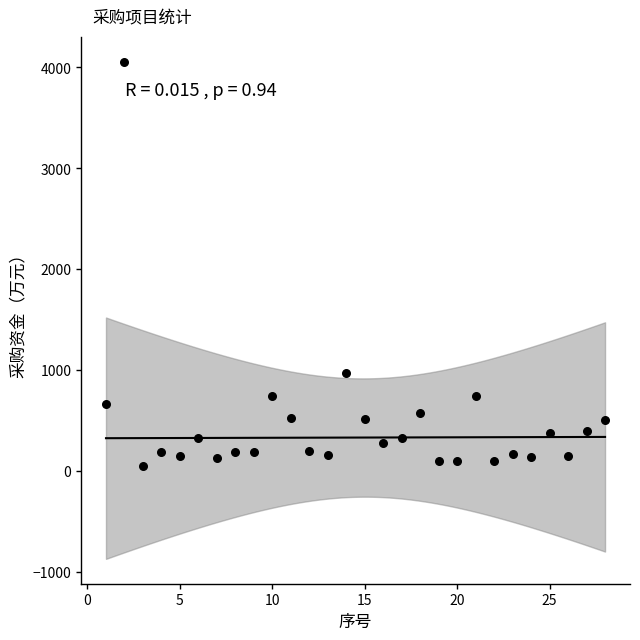

What Y value in the scatter plot is closest to 2052?

968.0